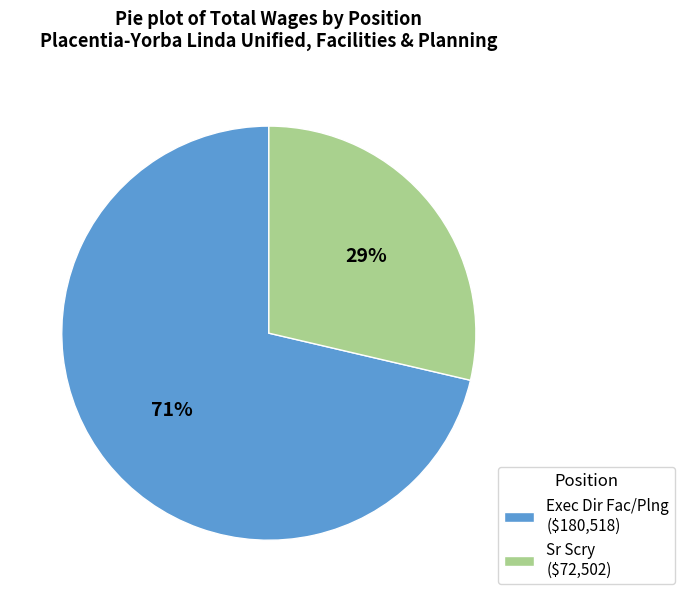

To the nearest percent, what is the combined percentage of Sr Scry and Exec Dir Fac/Plng?

100%